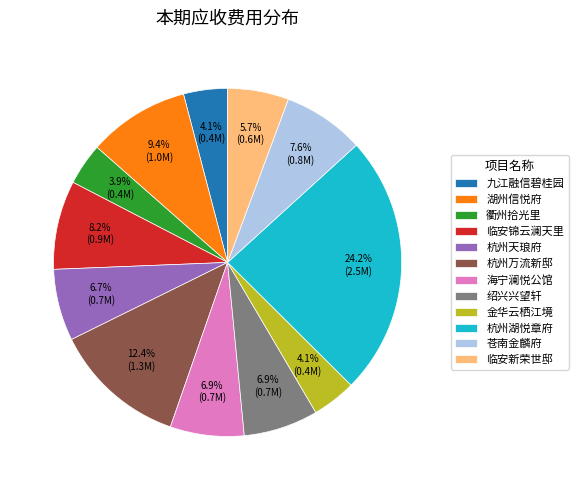

Is there any slice that represents more than half of the pie?

No